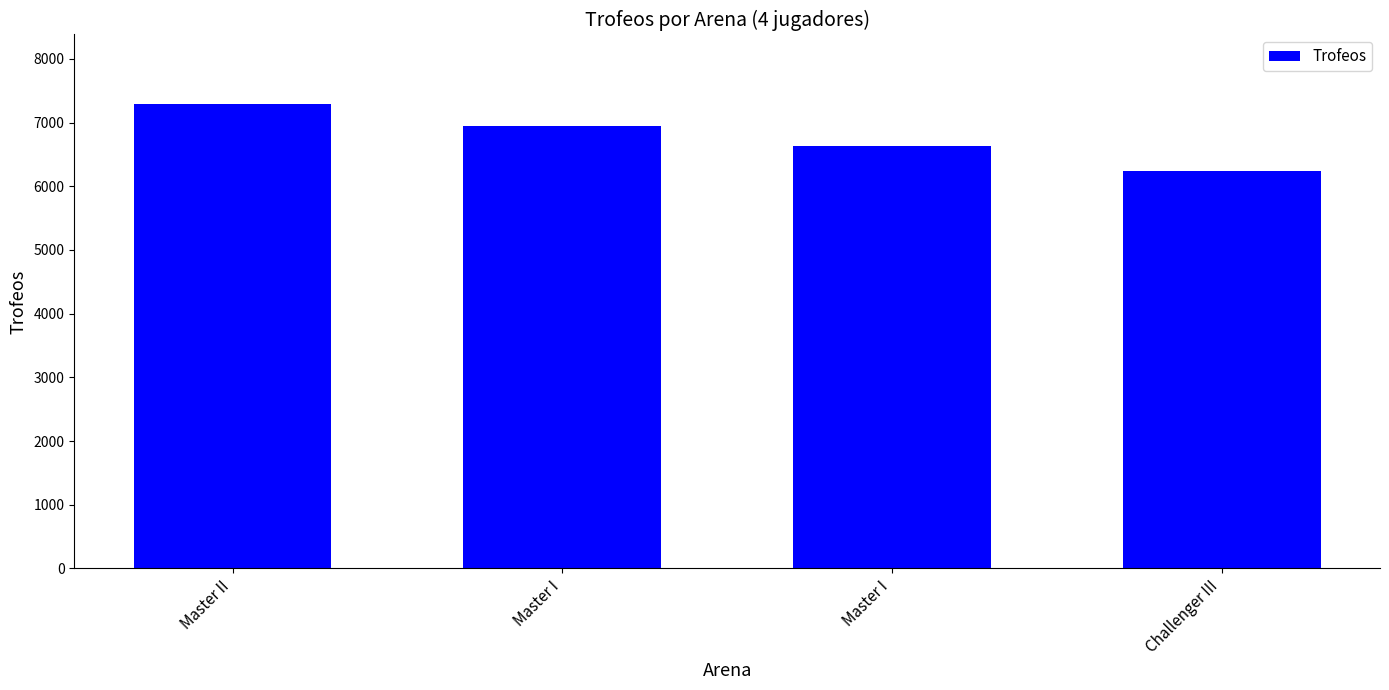

Approximately how many times larger is the value at Master II compared to Challenger III?

1.2